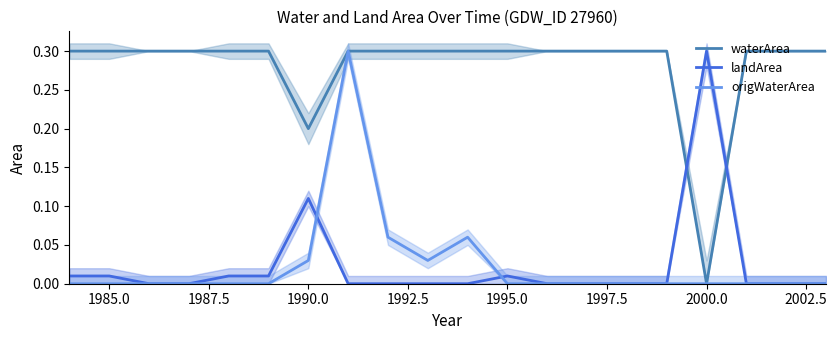

What is the highest value of the origWaterArea series?

0.3